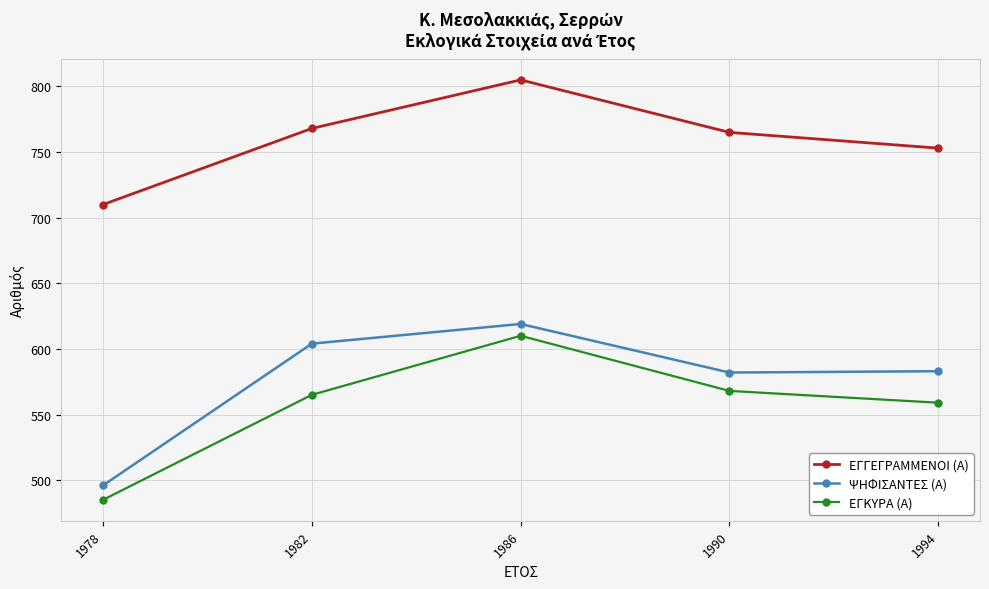

How many lines are shown in the chart?

3